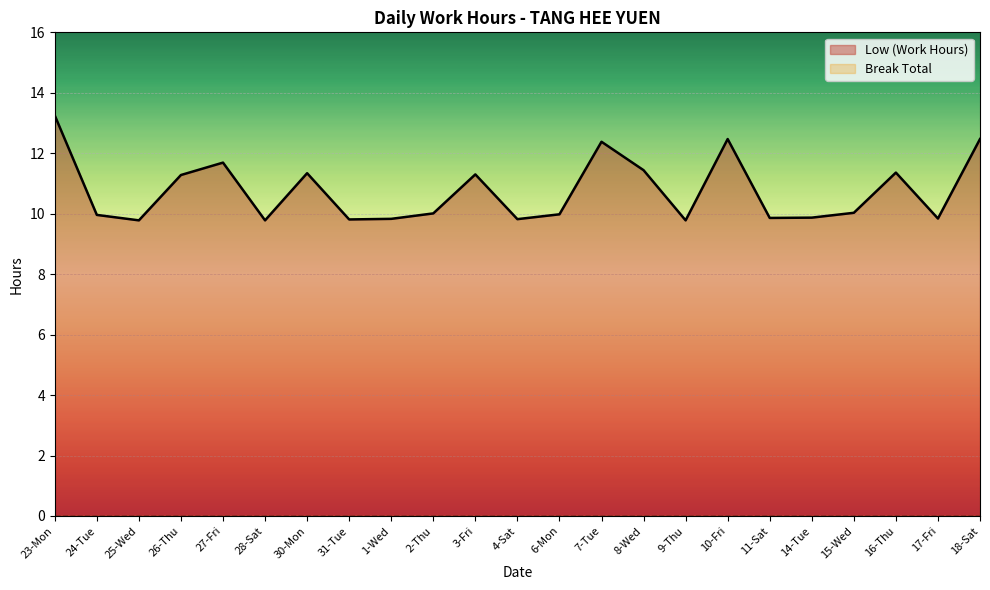

Which label corresponds to the largest value in the chart?

23-Mon